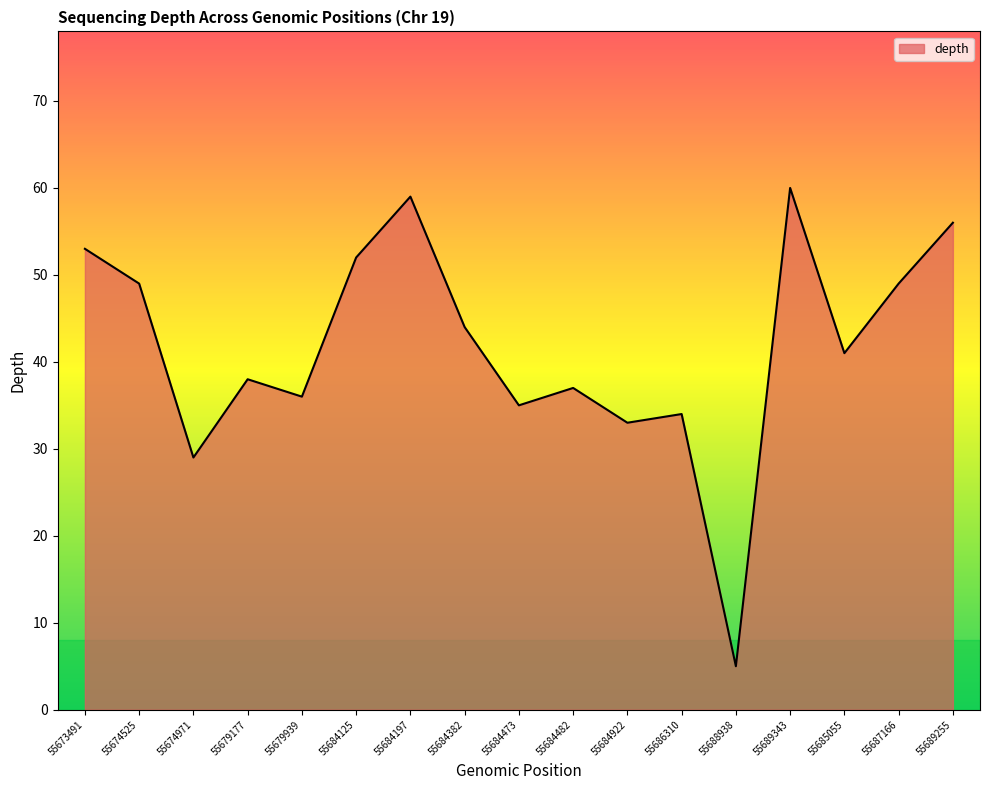

What is the change in value from 55679939 to 55684922?

-3